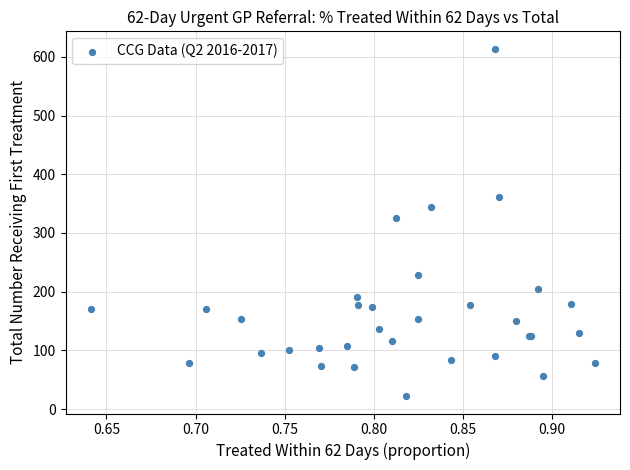

What Y value in the scatter plot is closest to 318?

325